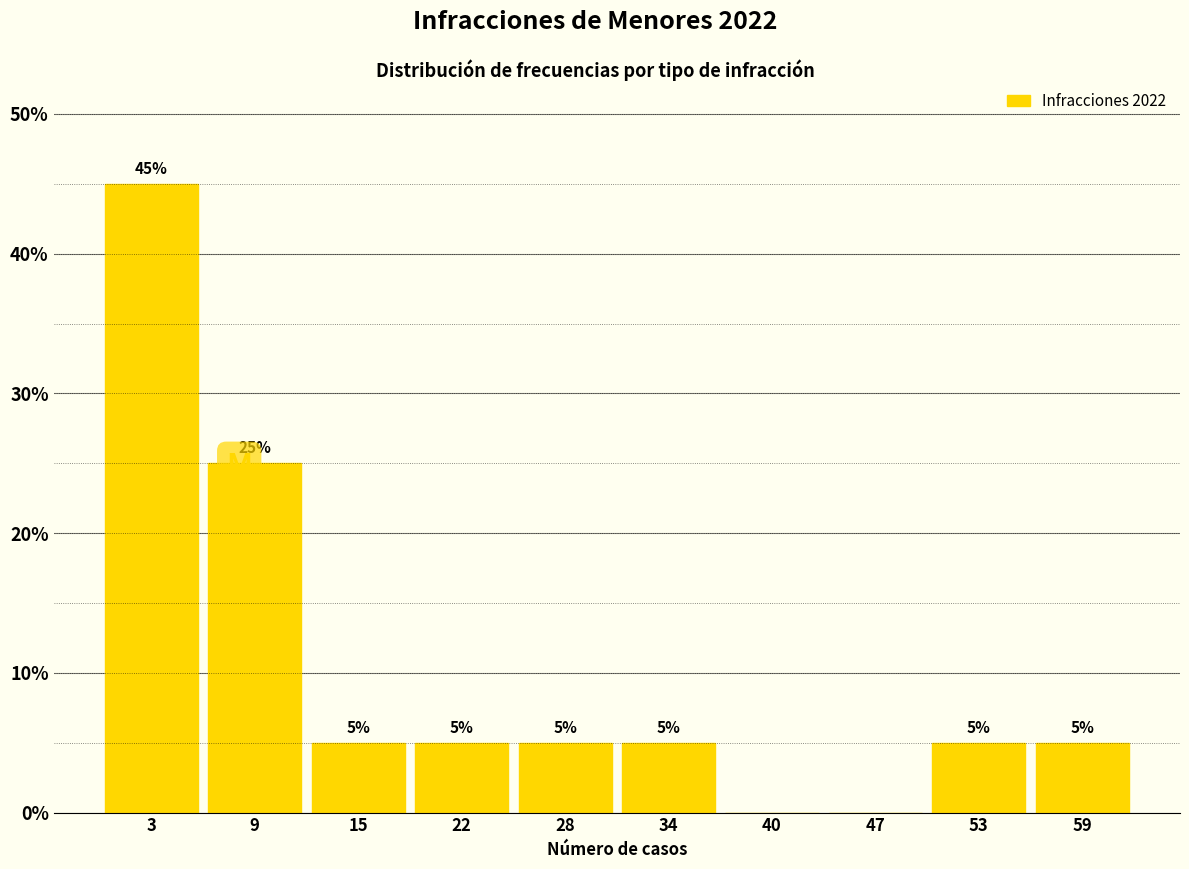

Reading right to left, list all the values displayed in this chart.

59=5	53=5	47=0	40=0	34=5	28=5	22=5	15=5	9=25	3=45